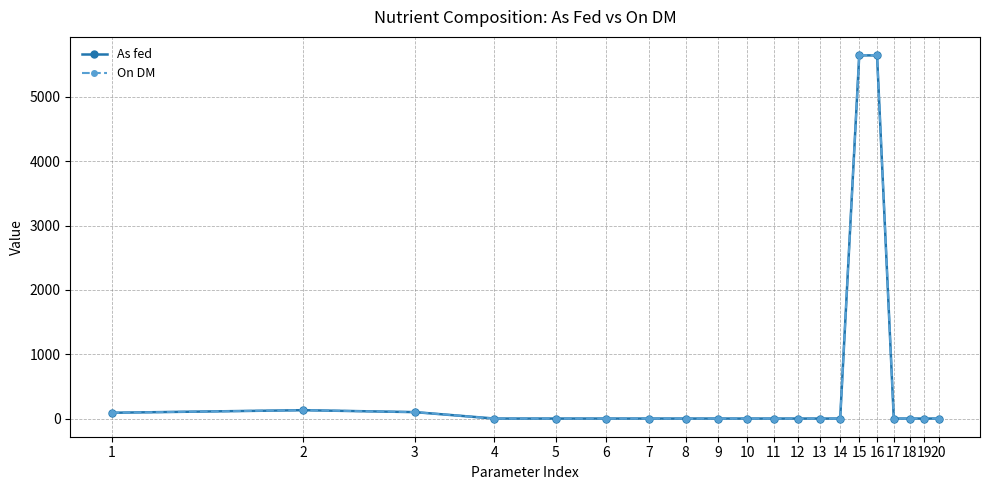

Count the number of categories in the chart.

20